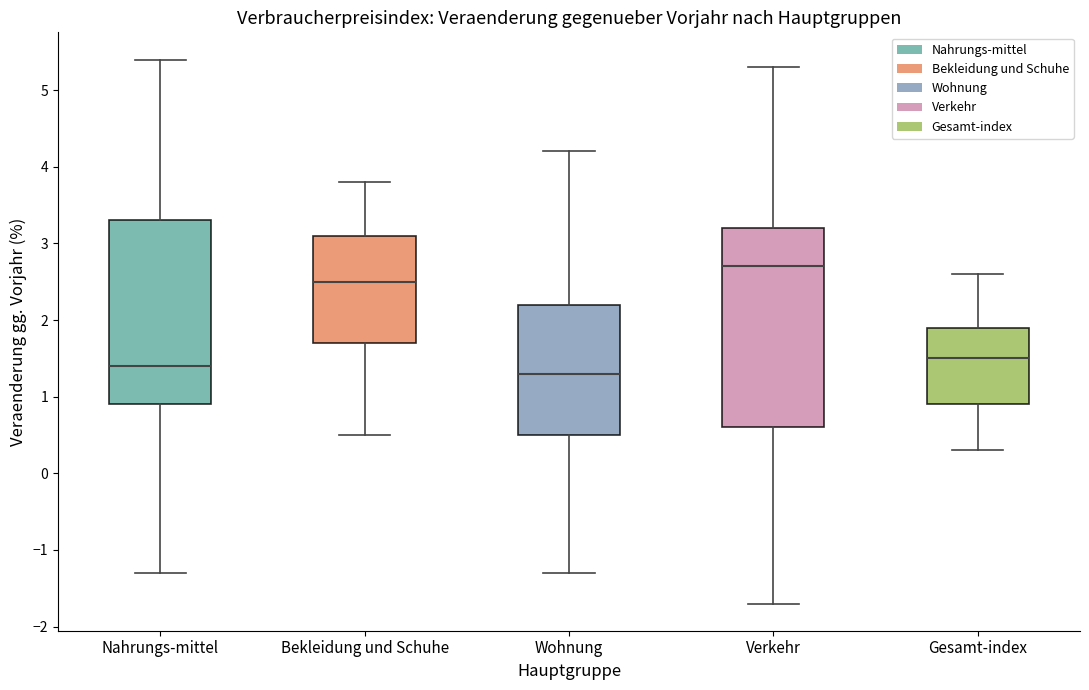

Reading left to right, transcribe this box plot: for each box, give where its median line is, the range the box spans, and where its two whiskers end, as read against the y-axis. The values are not printed on the chart, so give them approximately, as read against the axis.

Nahrungs-mittel: median 1.4, box 0.9 to 3.3, whiskers -1.3 to 5.4
Bekleidung und Schuhe: median 2.5, box 1.7 to 3.1, whiskers 0.5 to 3.8
Wohnung: median 1.3, box 0.5 to 2.2, whiskers -1.3 to 4.2
Verkehr: median 2.7, box 0.6 to 3.2, whiskers -1.7 to 5.3
Gesamt-index: median 1.5, box 0.9 to 1.9, whiskers 0.3 to 2.6